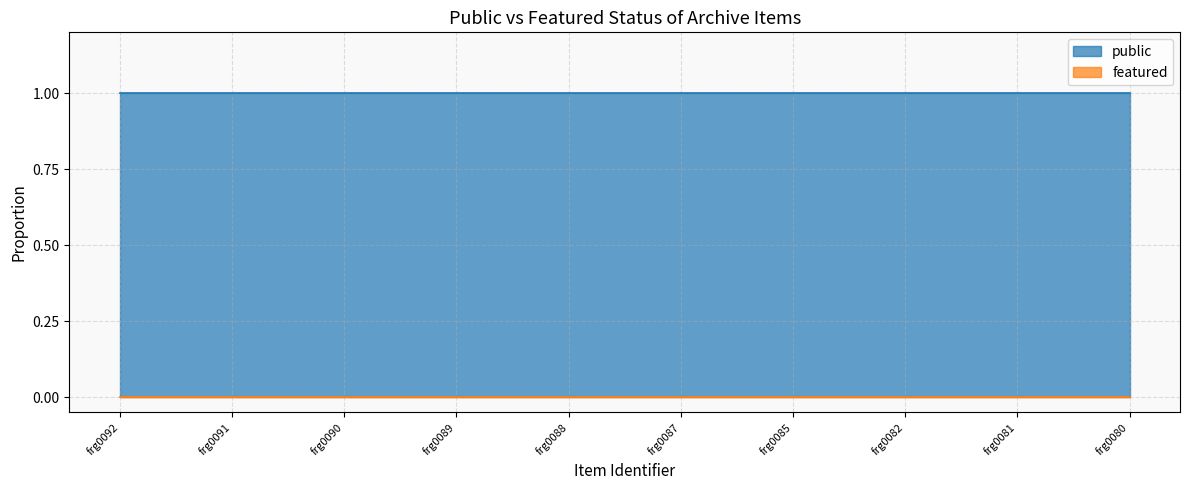

Where is public nearest to the value 1?

frg0092